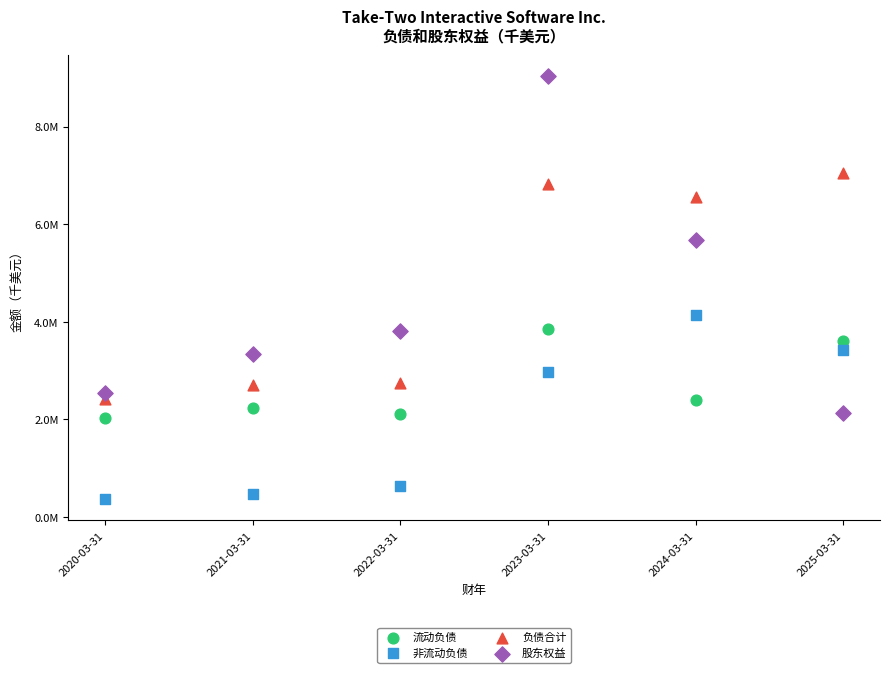

What are all the series names shown in the legend?

流动负债, 非流动负债, 负债合计, 股东权益